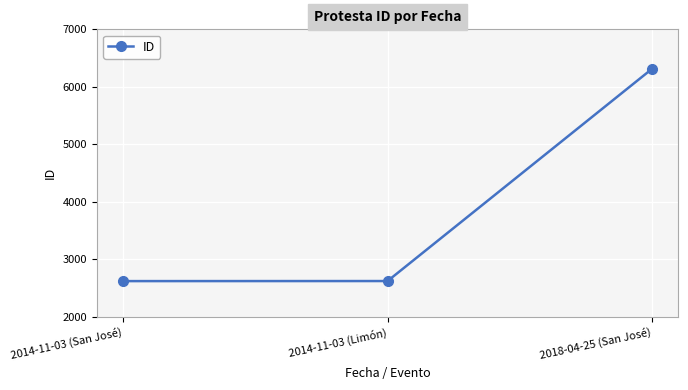

What is the greatest value displayed?

6310